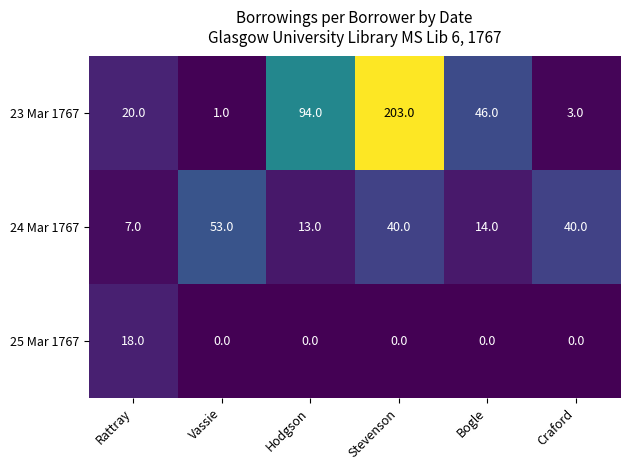

What is the spread (max minus min) of values at Vassie?

53